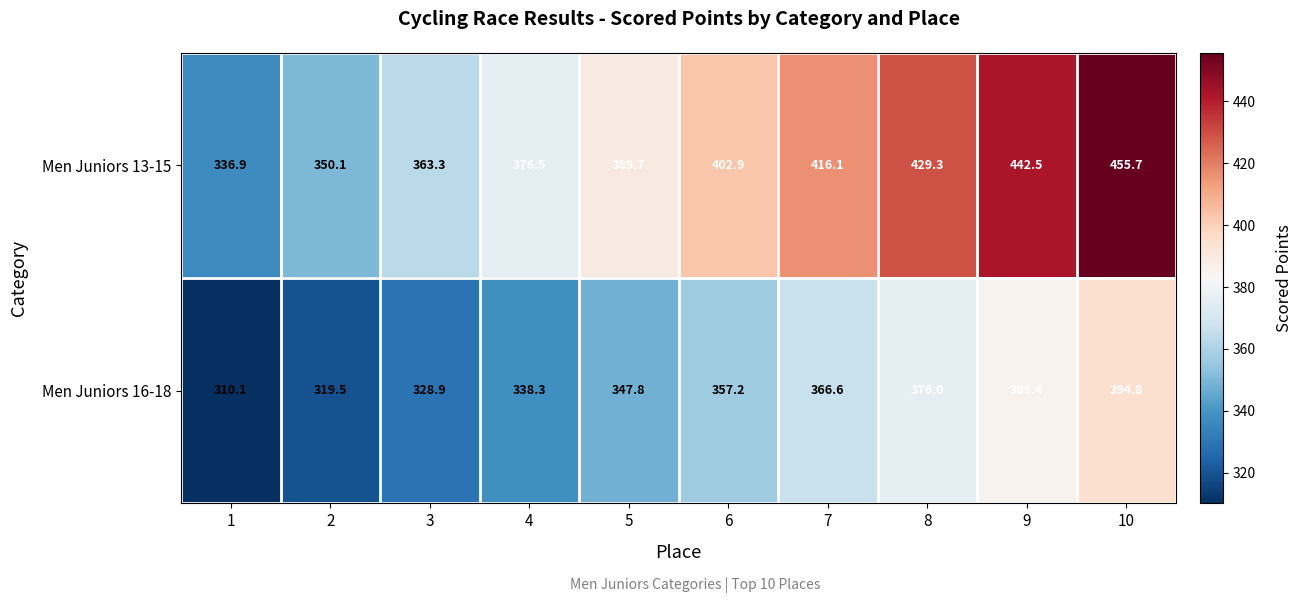

What is the difference between the highest and lowest values at 7?

49.5